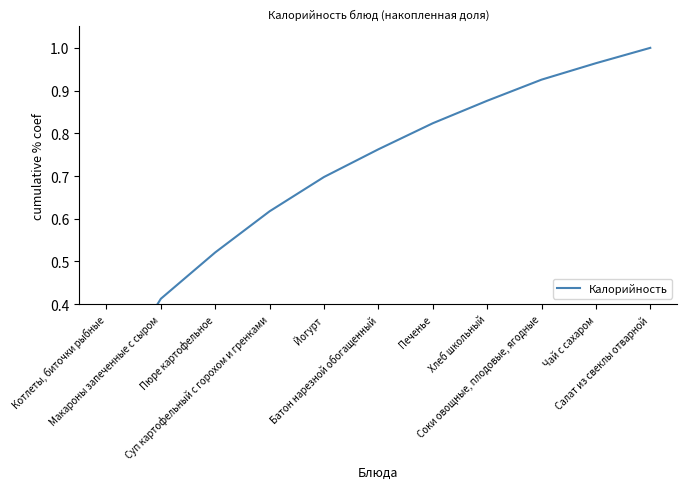

What is the sum of all values?

7.8